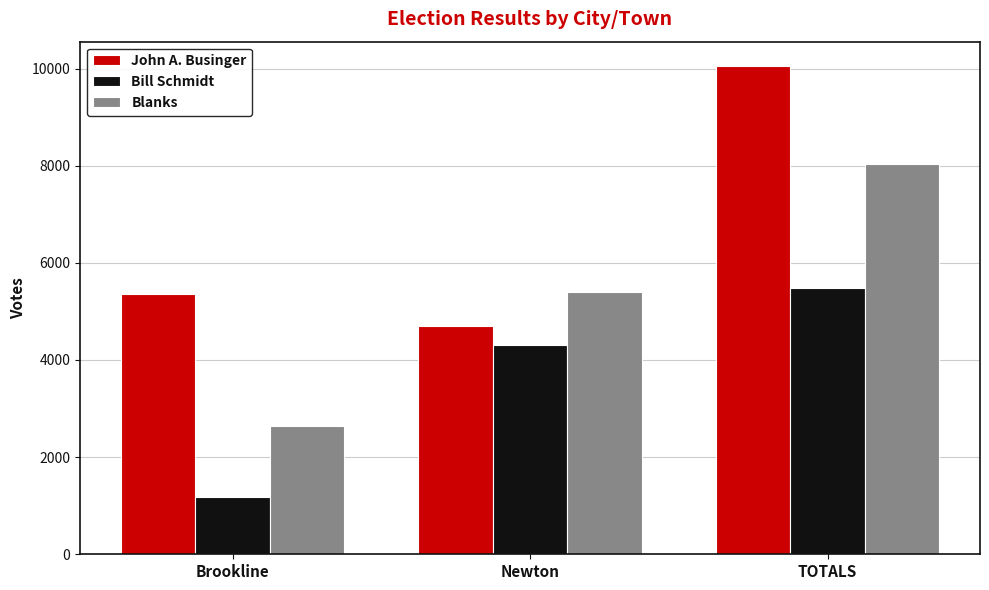

Where is John A. Businger nearest to the value 7371?

Brookline